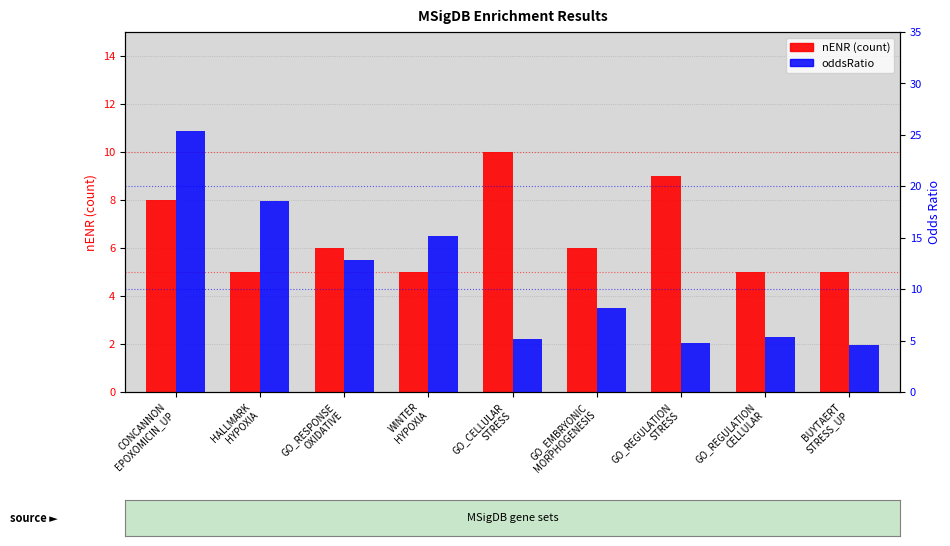

Rank the series by their maximum value, from highest to lowest.

oddsRatio, nENR (count)